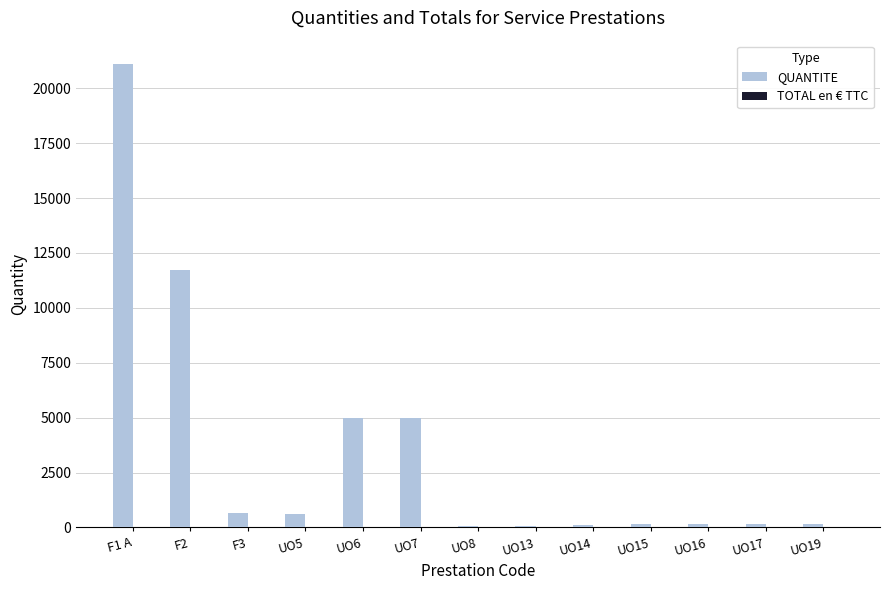

Where is the data nearest to the value 10579?

F2